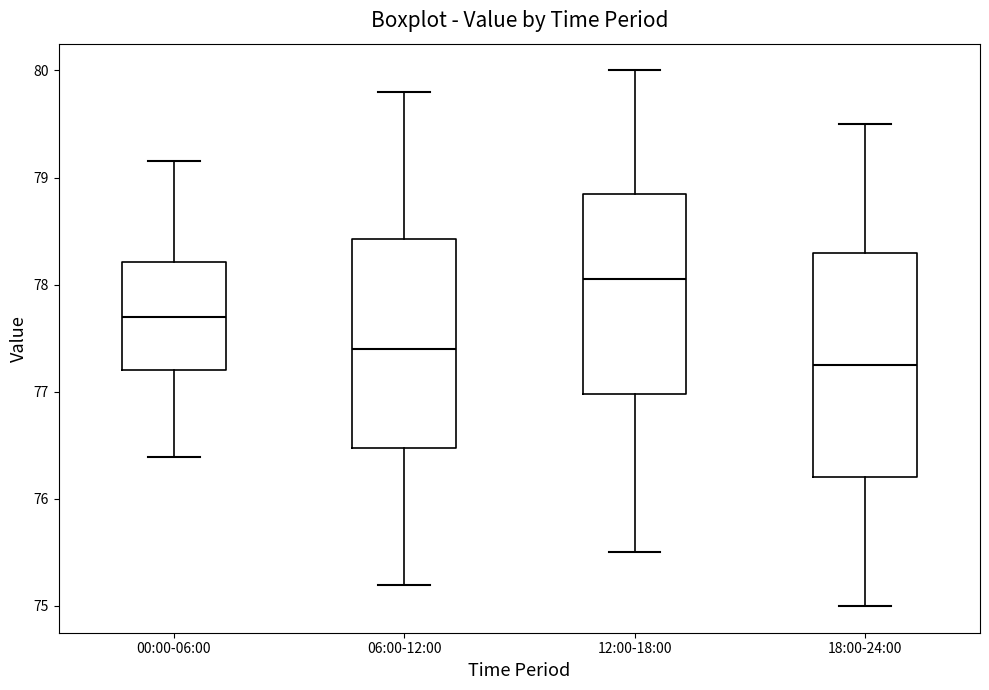

Where does the median line of the box for 12:00-18:00 sit on the y-axis? The values are not printed on the chart, so give them approximately, as read against the axis.

78.1